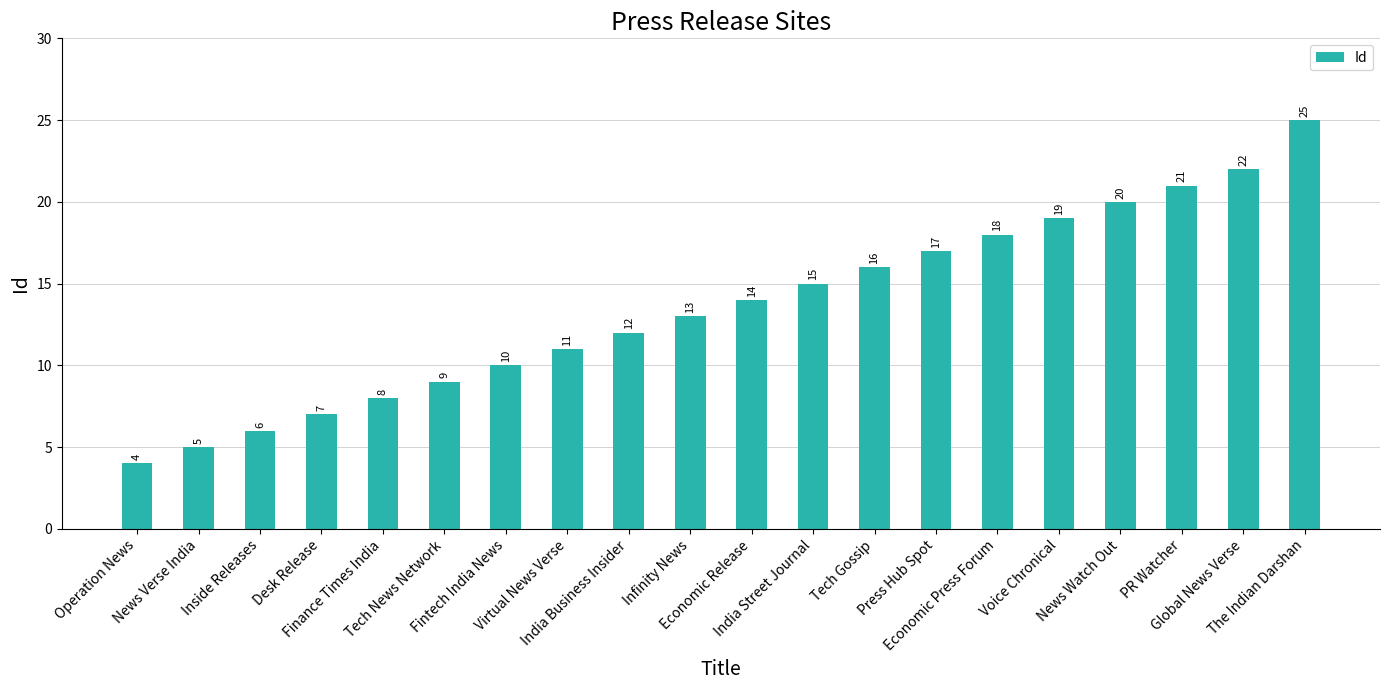

Approximately how many times larger is the value at Tech Gossip compared to PR Watcher?

0.8